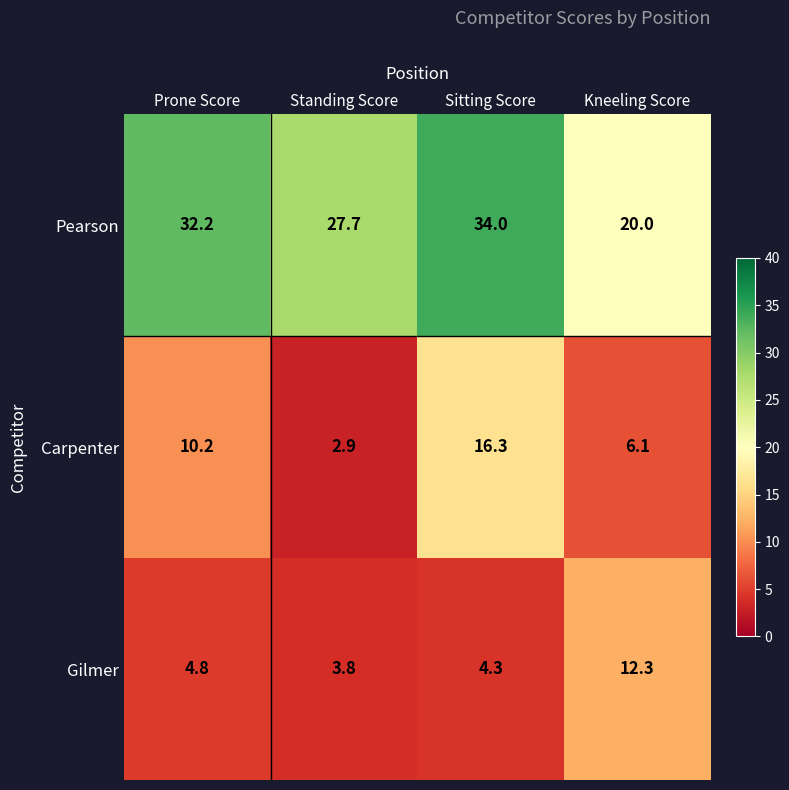

Is it true that Gilmer equals 12.3 at Kneeling Score?

True